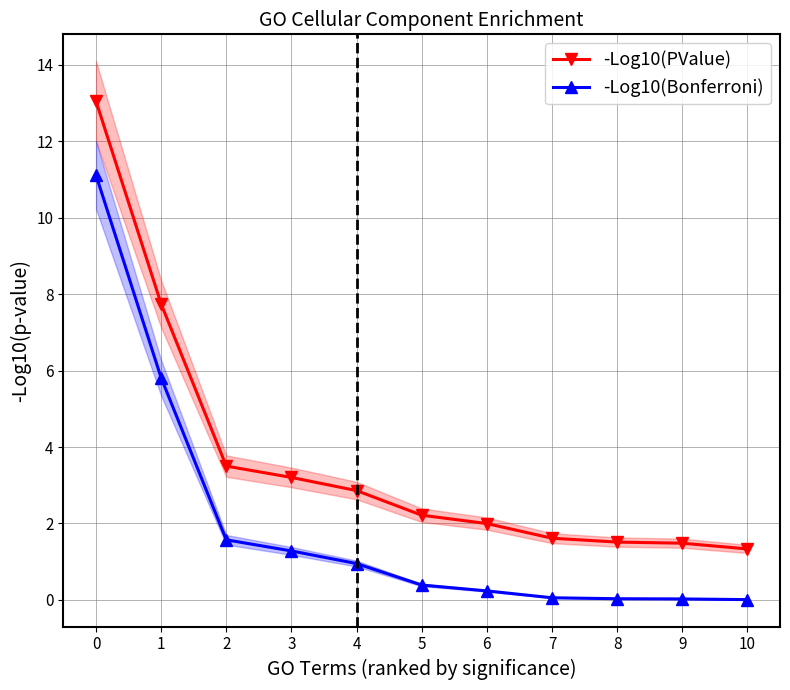

Which label corresponds to the smallest value in the chart?

10